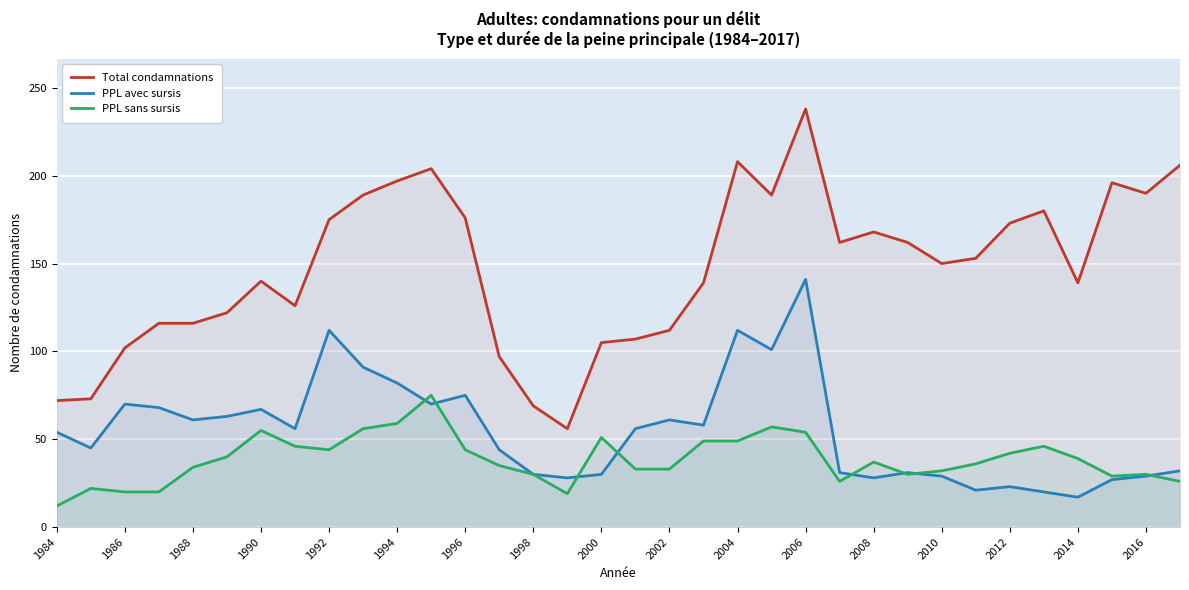

At 2012, list the series in order from smallest to largest.

PPL avec sursis, PPL sans sursis, Total condamnations